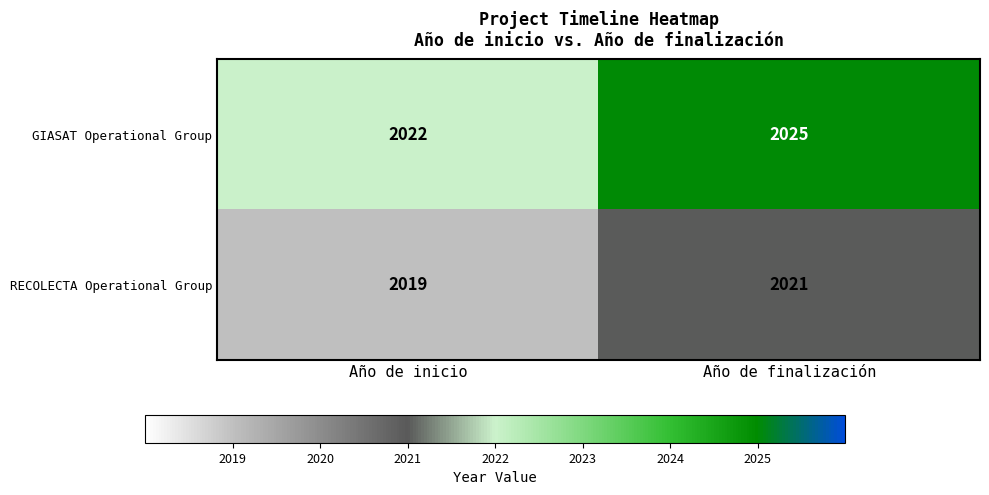

What is the highest value of the GIASAT Operational Group series?

2025